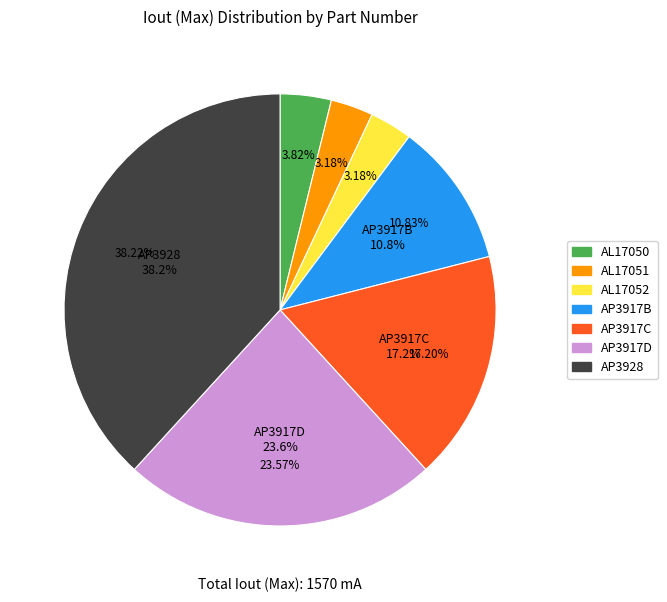

Is there a majority slice in this chart?

No